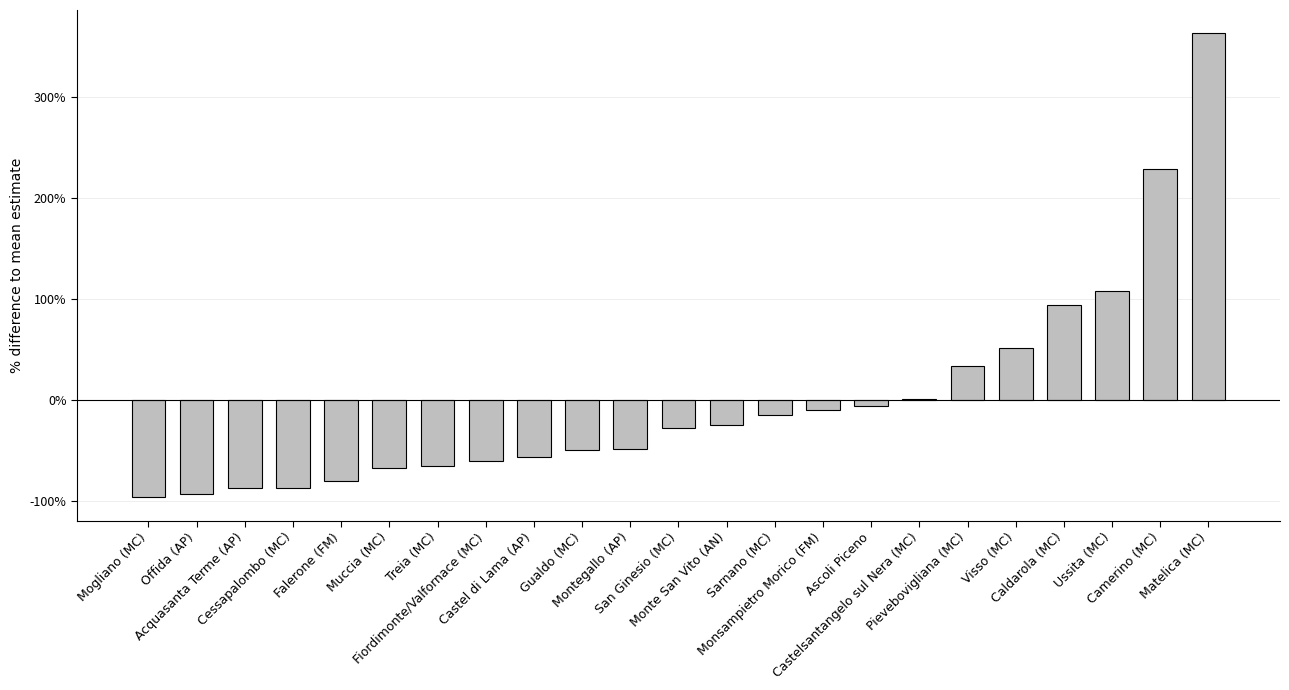

What is the maximum value shown in the chart?

363.4